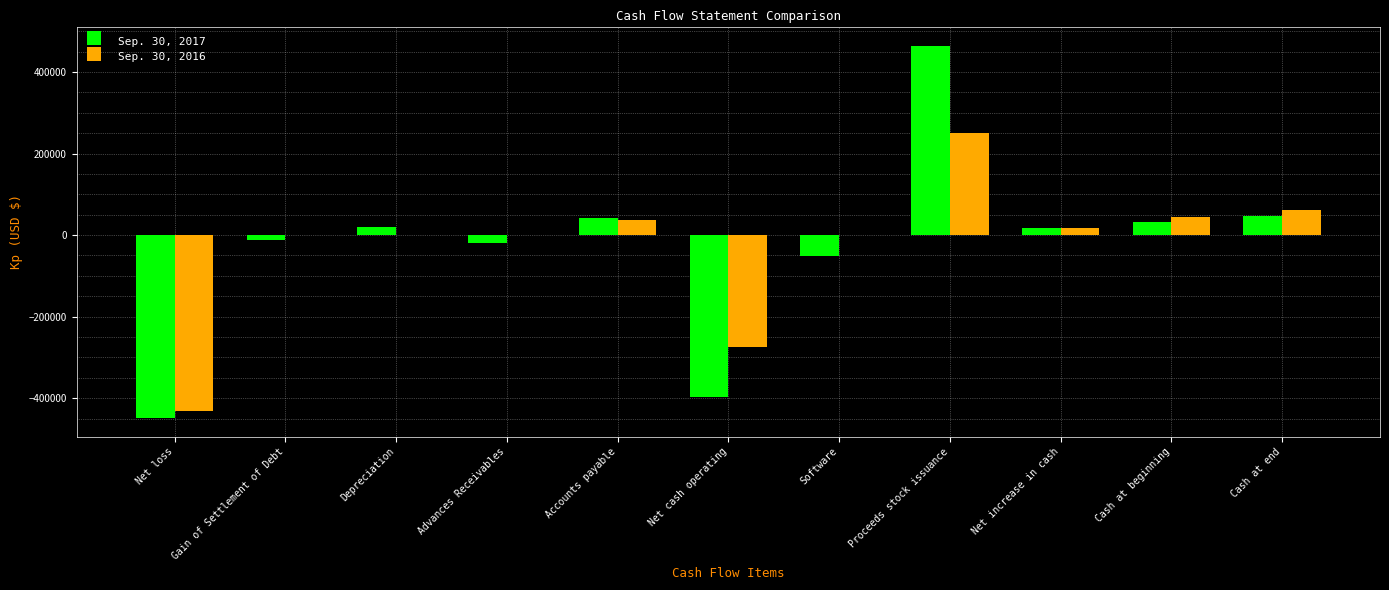

Is it true that Sep. 30, 2017 equals 48103 at Cash at end?

True